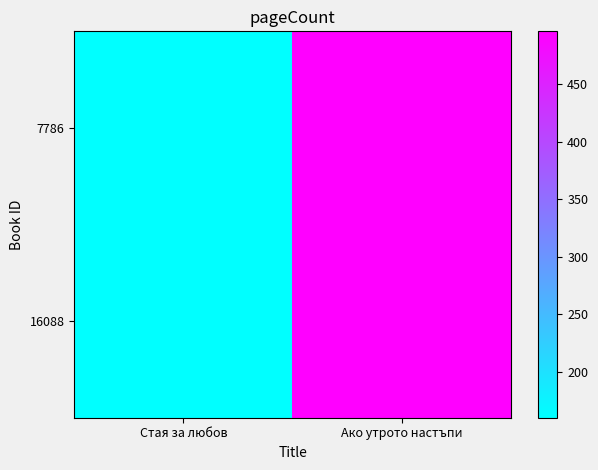

At Ако утрото настъпи, list the series in order from largest to smallest.

7786, 16088